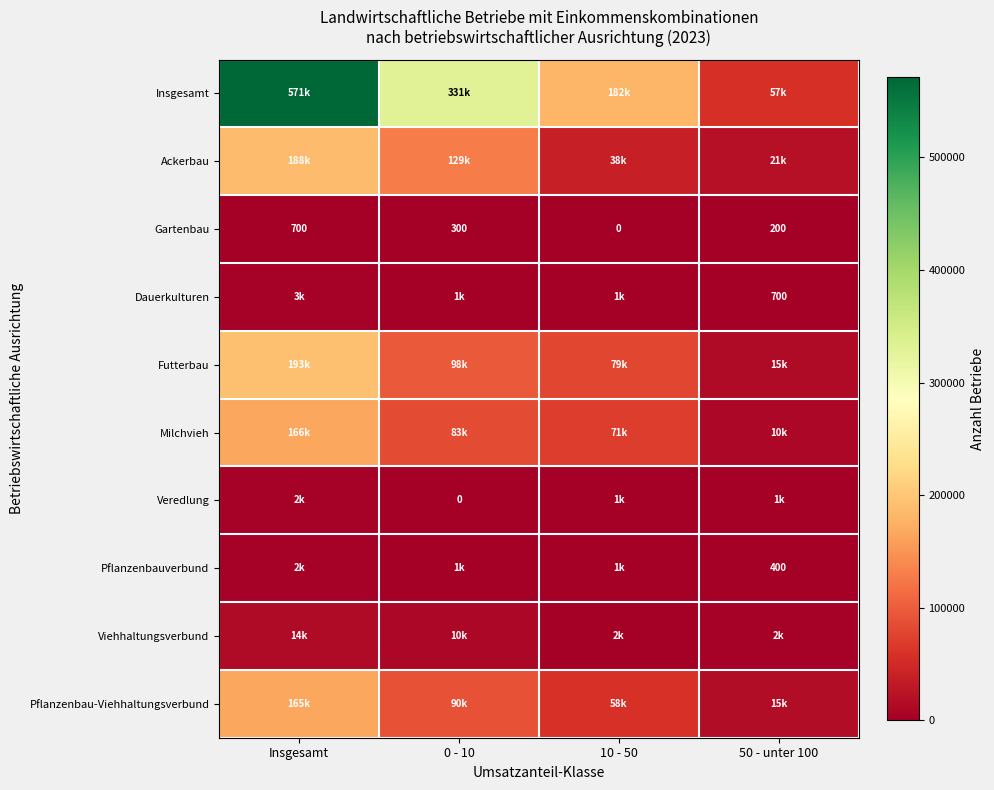

What is the average value of the Gartenbau series?

300